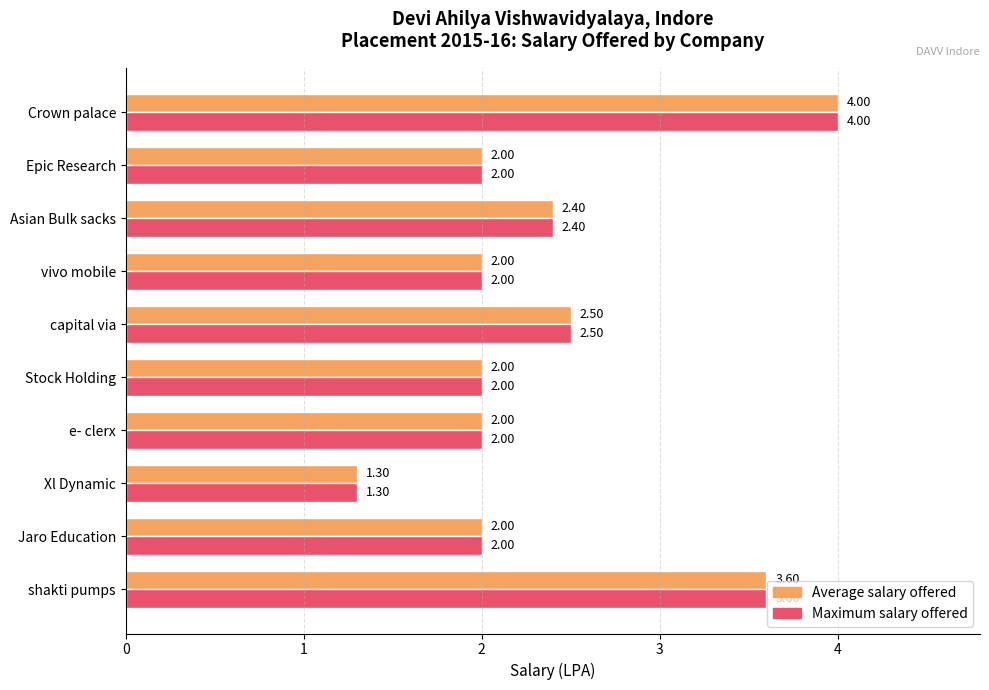

Is the value of Maximum salary offered at Epic Research greater than the value of Average salary offered at Asian Bulk sacks?

No